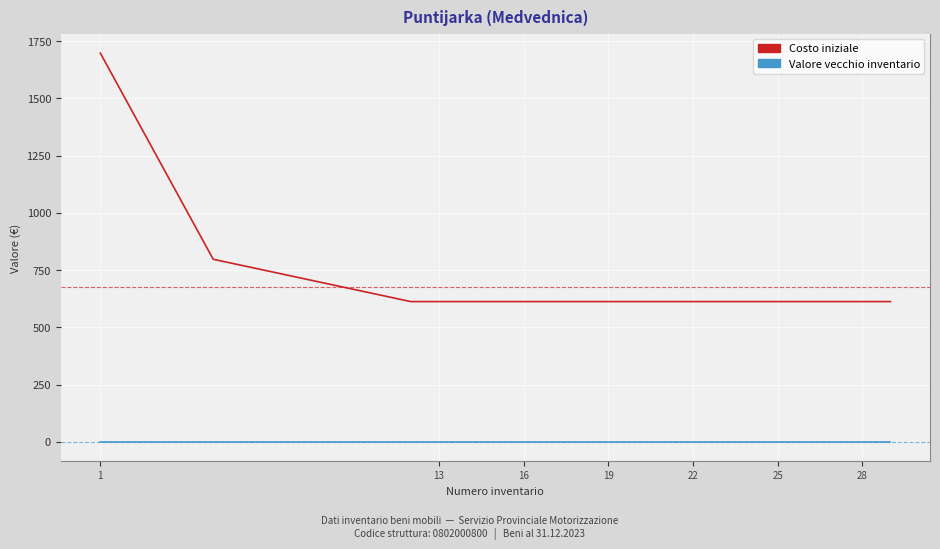

List the series in order of their overall mean, lowest first.

Valore vecchio inventario, Costo iniziale